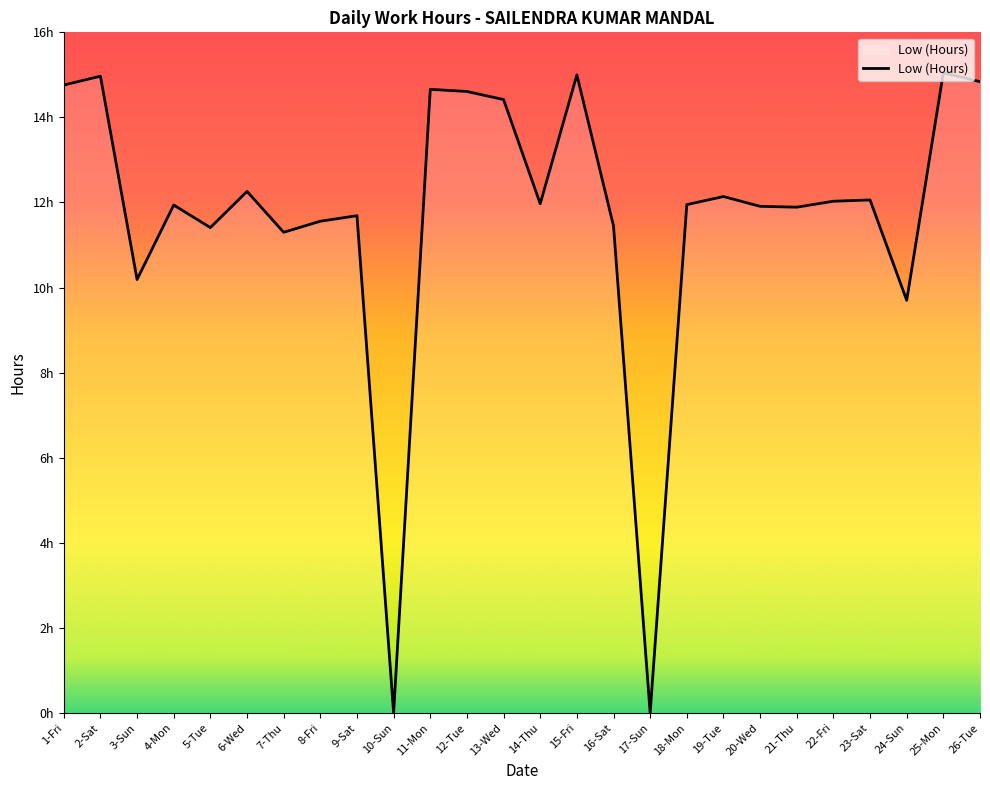

Between 10-Sun and 13-Wed, which is larger?

13-Wed